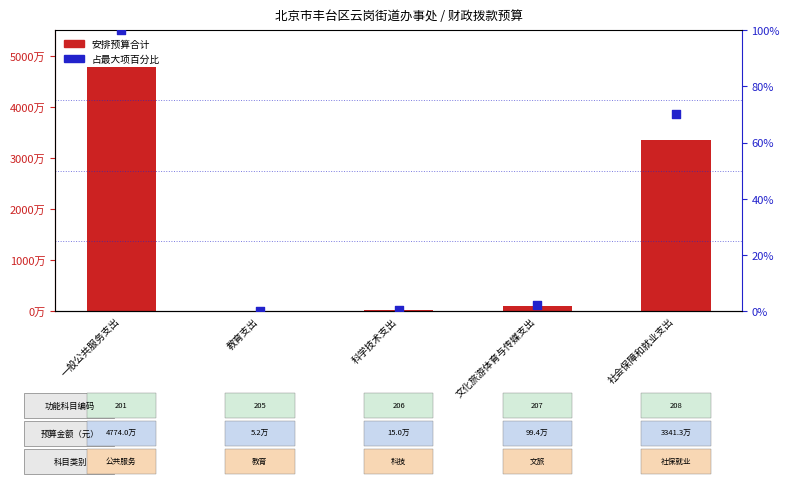

What are all the series names shown in the legend?

安排预算合计, 占最大项百分比